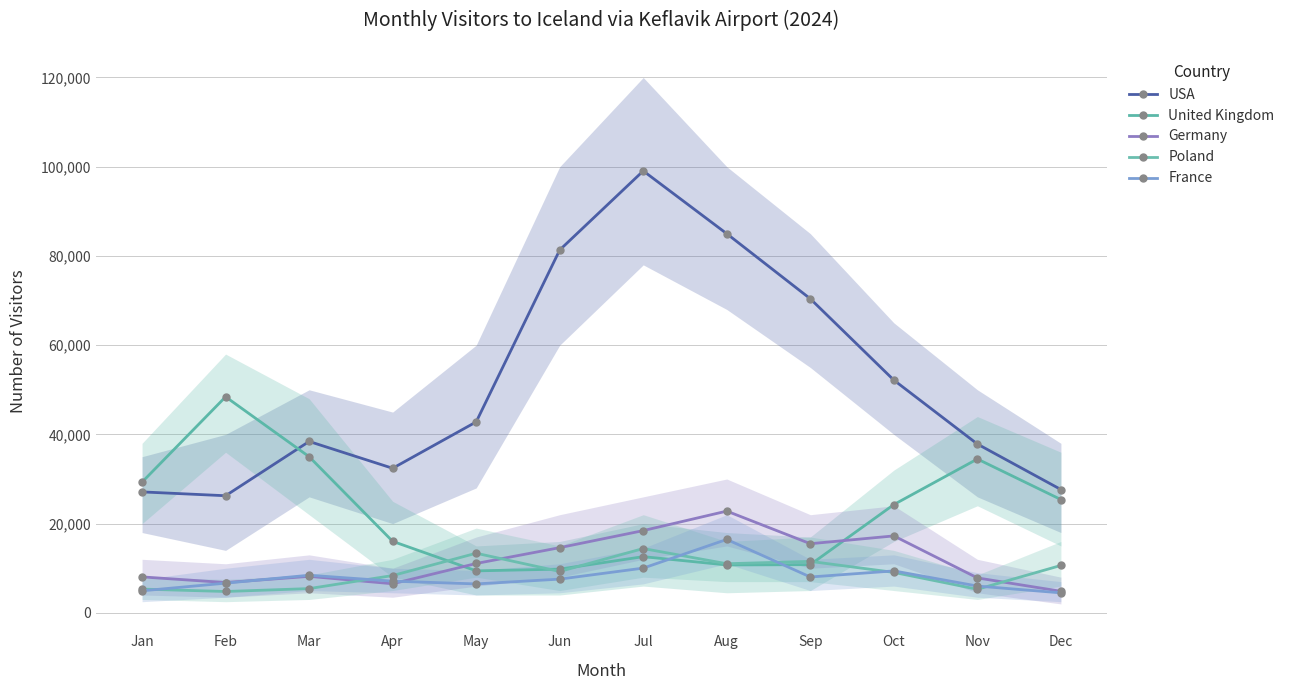

Where is United Kingdom nearest to the value 28918?

Jan